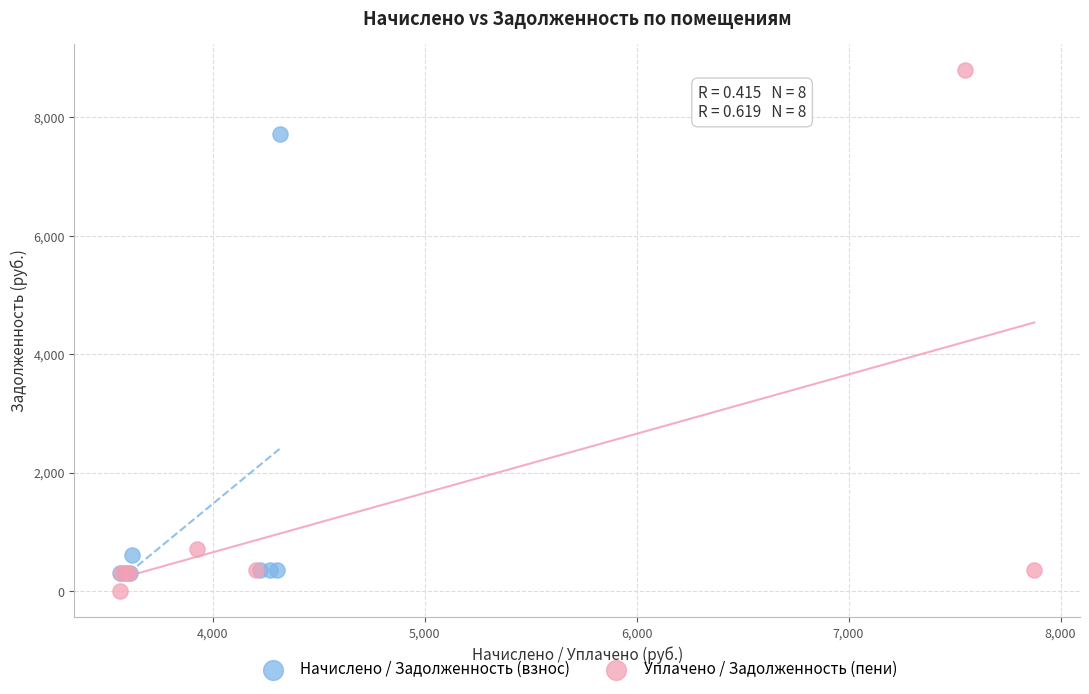

Which series contains the highest Y value?

Уплачено / Задолженность (пени)